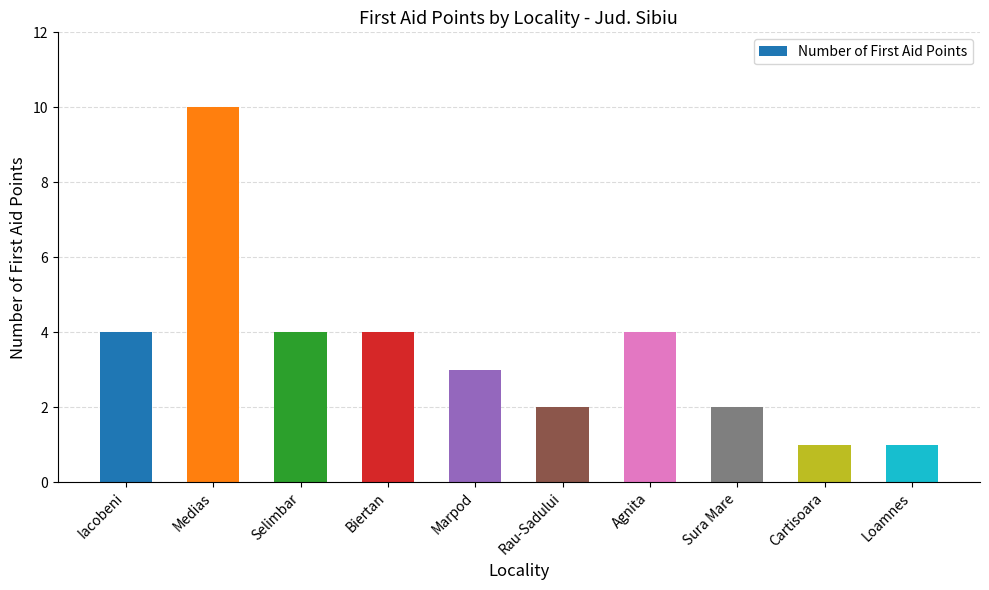

Count the values in the range 2 to 4.

7